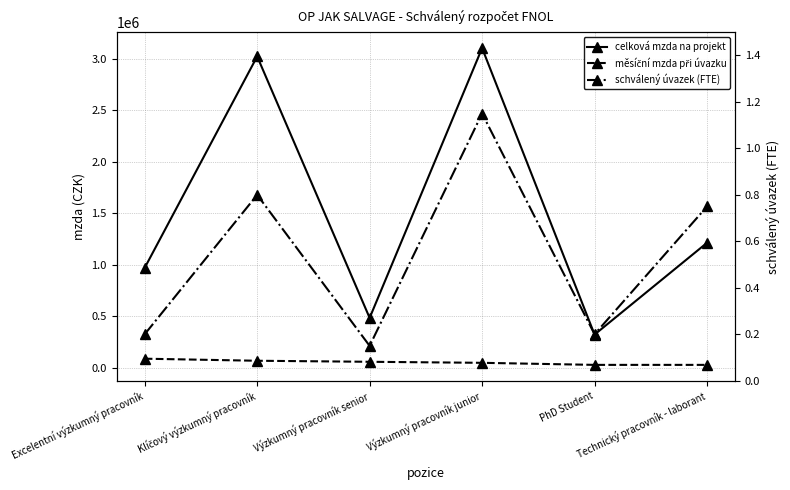

What is the average value of the schválený úvazek (FTE) series?

0.5